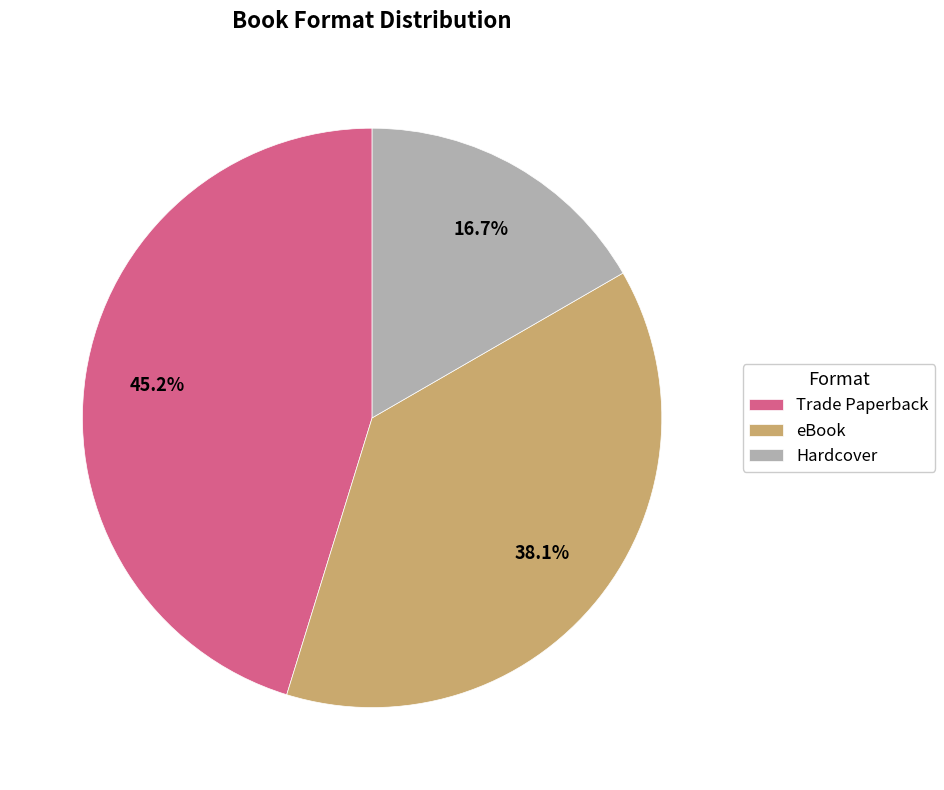

To the nearest percent, what is the difference between the eBook and Trade Paperback slice percentages?

7%